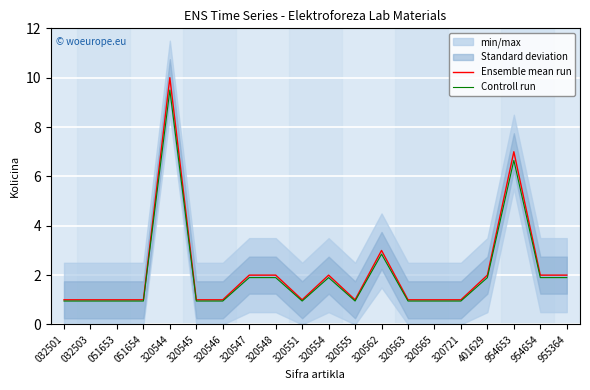

What is the difference between the highest and lowest values at 320554?

0.1